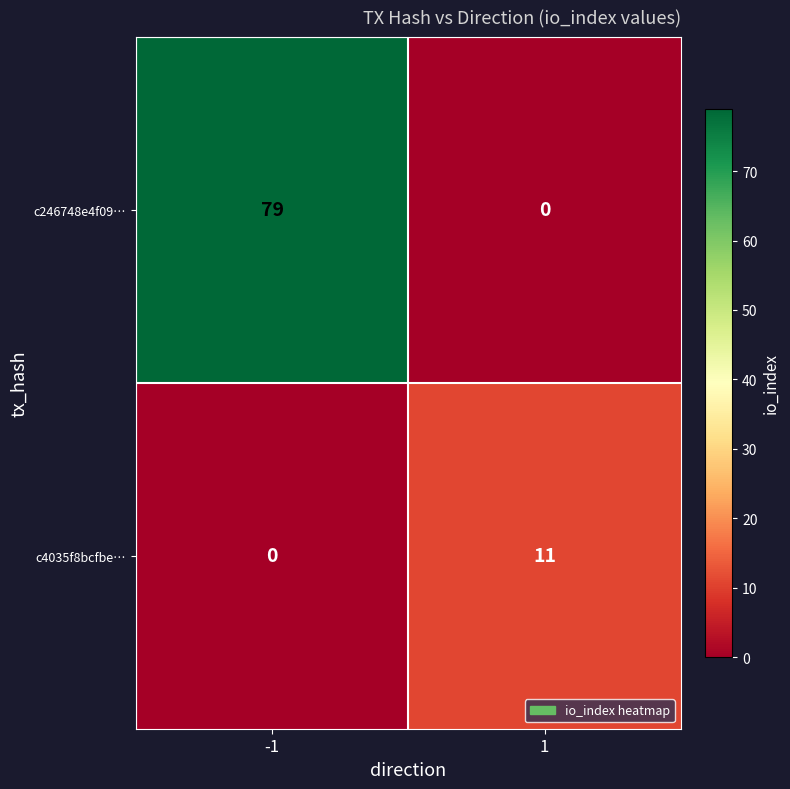

Which series has the largest total across all categories?

c246748e4f09…